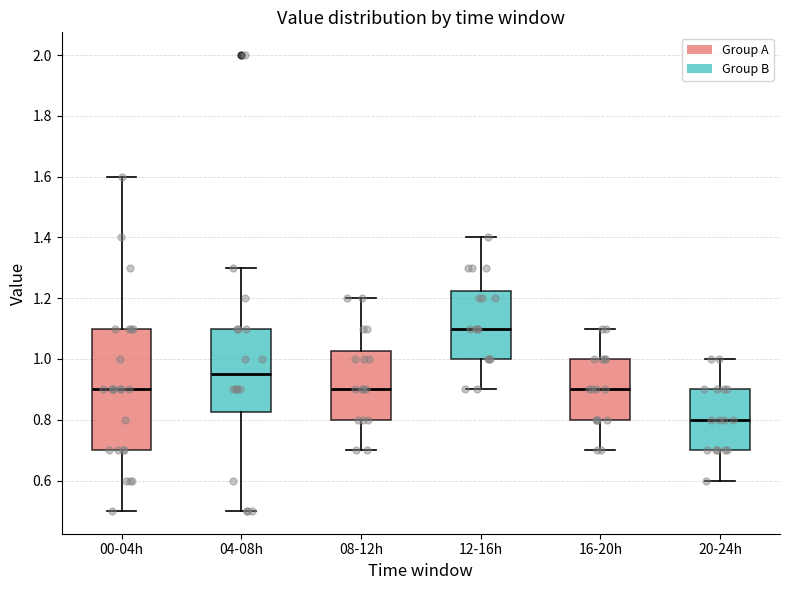

Reading left to right, read every box against the y-axis: the position of its median line, the range the box covers, and the ends of its whiskers. The values are not printed on the chart, so give them approximately, as read against the axis.

00-04h: median 0.90, box 0.70 to 1.10, whiskers 0.50 to 1.60
04-08h: median 0.96, box 0.82 to 1.10, whiskers 0.50 to 1.30
08-12h: median 0.90, box 0.80 to 1.02, whiskers 0.70 to 1.20
12-16h: median 1.10, box 1.00 to 1.22, whiskers 0.90 to 1.40
16-20h: median 0.90, box 0.80 to 1.00, whiskers 0.70 to 1.10
20-24h: median 0.80, box 0.70 to 0.90, whiskers 0.60 to 1.00